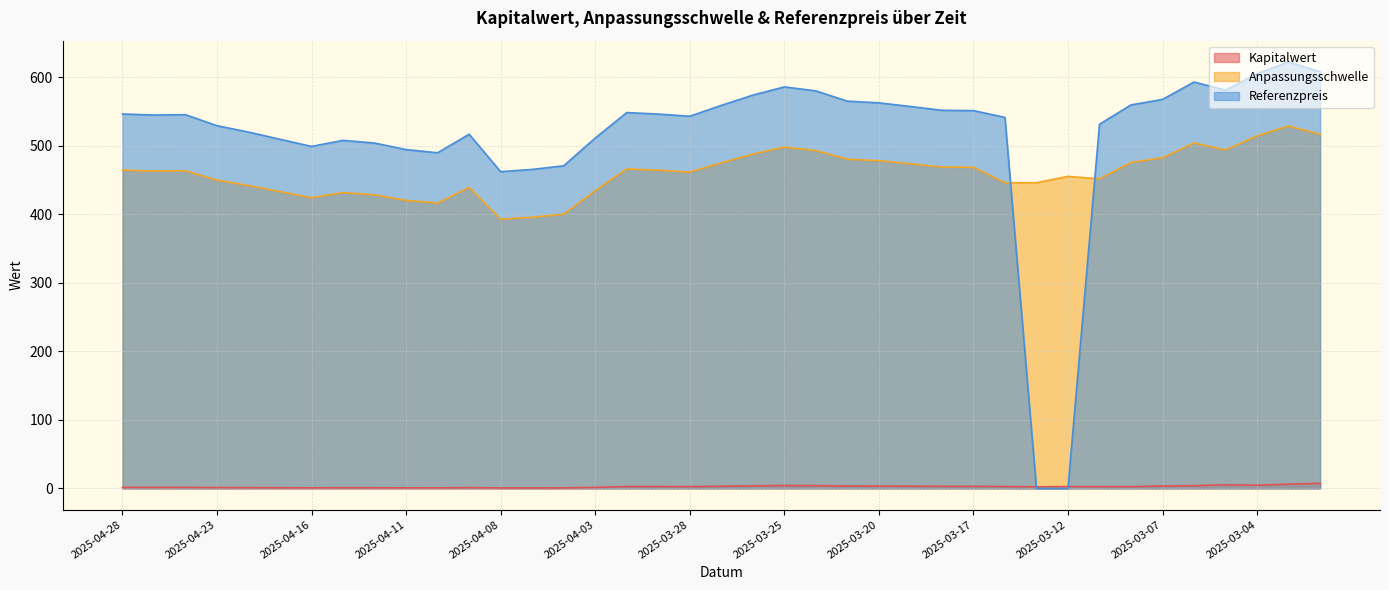

Reading right to left, extract all data points from this chart.

Kapitalwert: 7.4	6.2	4.7	5.2	3.9	3.6	2.5	2.5	2.6	2.3	2.7	3.0	3.0	3.2	3.4	3.4	4.0	4.2	3.7	3.1	2.6	2.6	2.7	1.4	0.7	0.7	0.7	1.1	0.8	0.8	0.9	0.9	0.8	0.9	1.1	1.2	1.4	1.4	1.4
Anpassungsschwelle: 516.8	528.9	514.5	494.0	504.1	482.5	475.7	451.7	455.4	446.1	446.1	468.6	469.0	473.7	478.3	480.4	493.1	498.0	487.8	475.1	461.7	464.3	466.2	434.5	400.2	395.7	392.9	439.3	416.3	420.3	428.4	431.7	424.2	433.1	442.0	449.9	463.6	463.1	464.4
Referenzpreis: 608.0	622.3	605.3	581.1	593.1	567.7	559.7	531.4	0.0	0.0	541.4	551.3	551.8	557.3	562.7	565.1	580.1	585.9	573.9	558.9	543.1	546.3	548.5	511.2	470.8	465.5	462.2	516.9	489.8	494.4	504.0	507.9	499.1	509.5	520.0	529.3	545.4	544.9	546.4